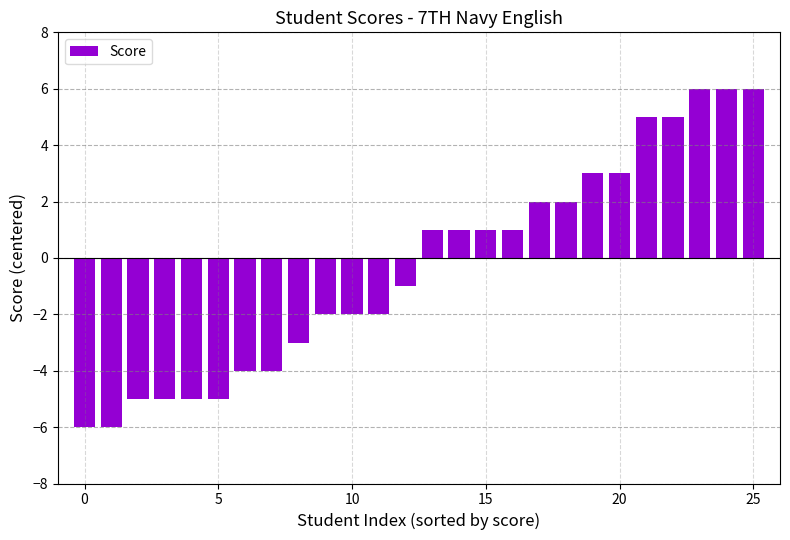

What is the minimum value shown in the chart?

-6